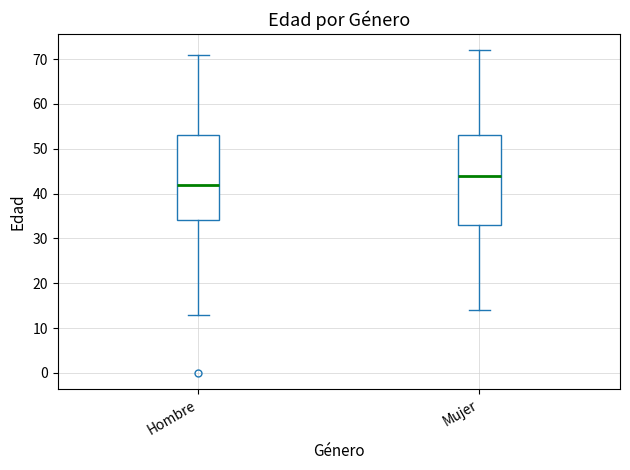

Which box has the highest median line?

Mujer